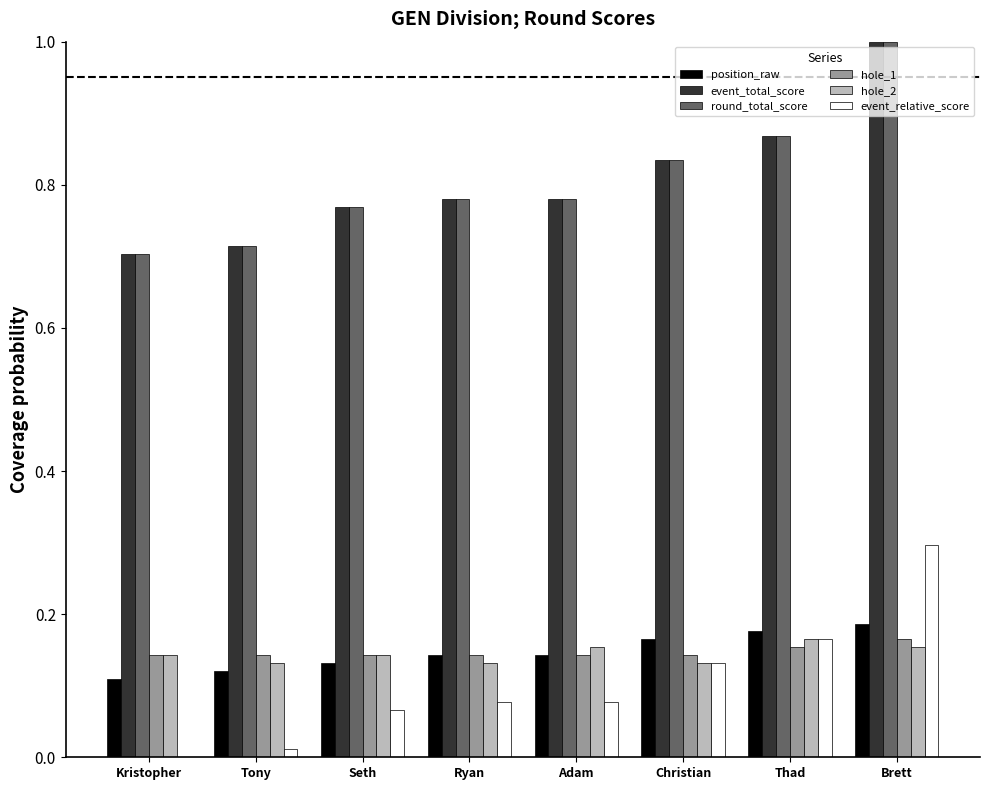

What is the sum of the event_relative_score values at Brett and Seth?

0.4